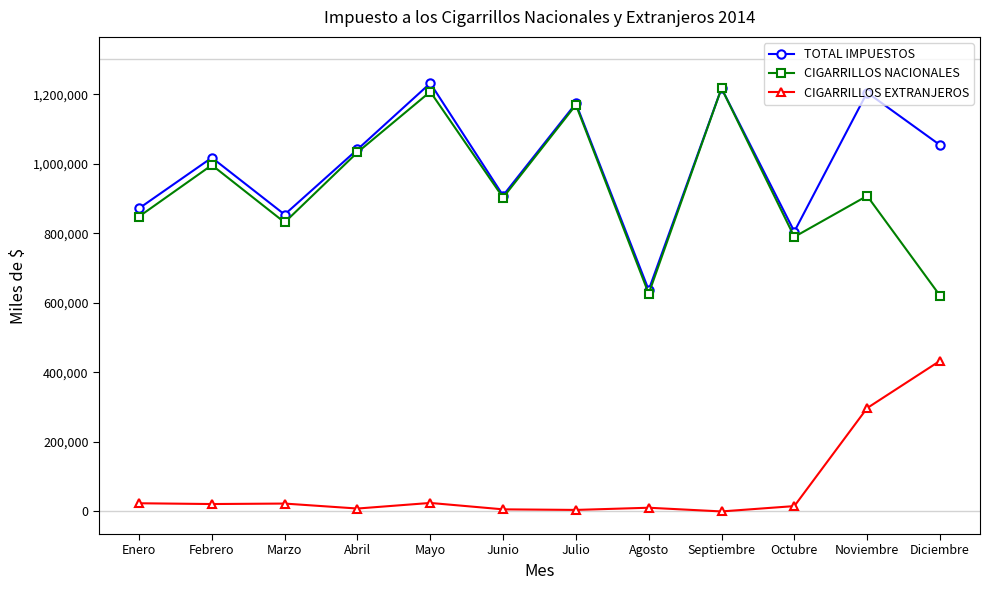

Rank the series by their maximum value, from lowest to highest.

CIGARRILLOS EXTRANJEROS, CIGARRILLOS NACIONALES, TOTAL IMPUESTOS